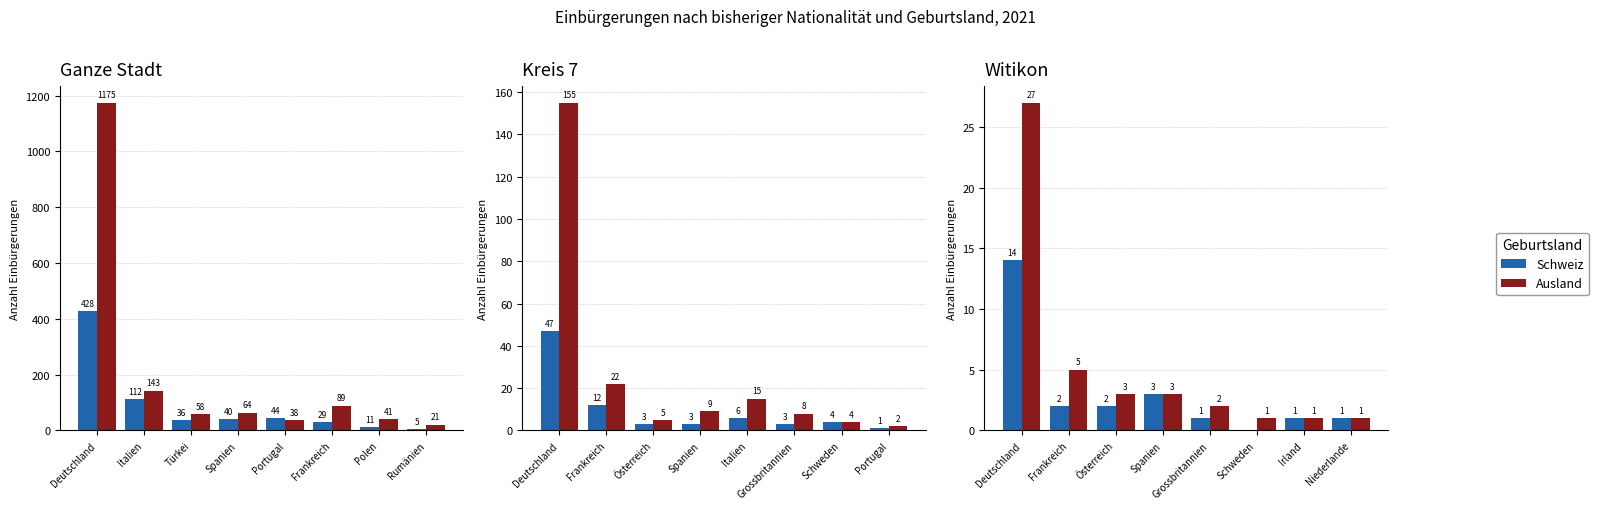

How many values in the Schweiz series exceed 2?

2